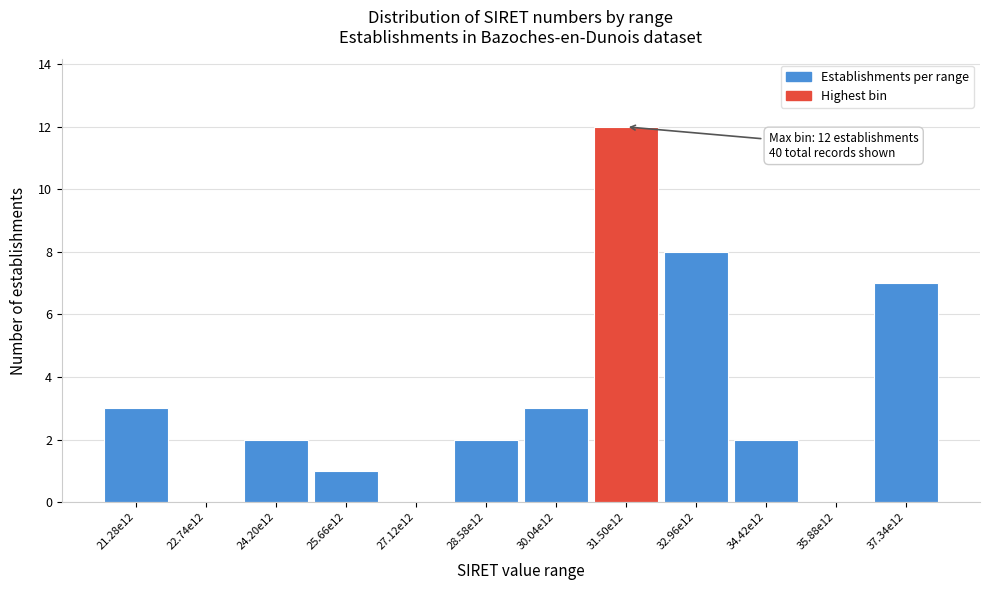

Reading left to right, extract all data points from this chart.

21.28e12=3	22.74e12=0	24.20e12=2	25.66e12=1	27.12e12=0	28.58e12=2	30.04e12=3	31.50e12=12	32.96e12=8	34.42e12=2	35.88e12=0	37.34e12=7